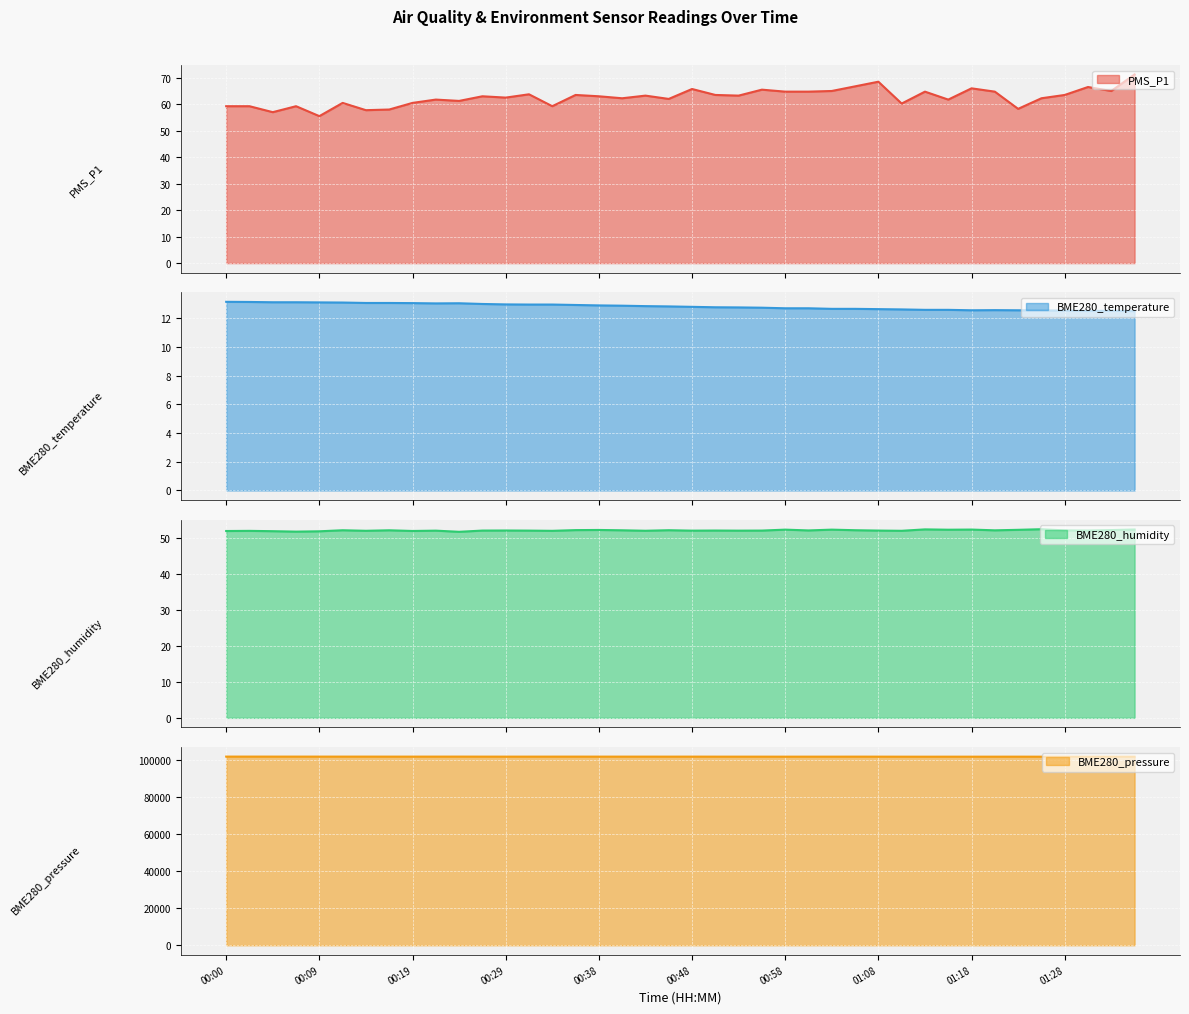

Reading left to right, extract all data points from this chart.

PMS_P1: 00:00=59.2	00:02=59.2	00:04=57.0	00:07=59.2	00:09=55.5	00:12=60.5	00:14=57.8	00:17=58.0	00:19=60.5	00:21=61.8	00:24=61.2	00:26=63.0	00:29=62.5	00:31=63.8	00:34=59.2	00:36=63.5	00:38=63.0	00:41=62.2	00:43=63.2	00:46=62.0	00:48=65.8	00:51=63.5	00:53=63.2	00:55=65.5	00:58=64.8	01:00=64.8	01:03=65.0	01:05=66.8	01:08=68.5	01:10=60.2	01:13=64.8	01:15=61.8	01:18=66.0	01:20=64.8	01:23=58.2	01:25=62.2	01:28=63.5	01:30=66.5	01:32=65.0	01:35=71.2
BME280_temperature: 00:00=13.2	00:02=13.2	00:04=13.1	00:07=13.1	00:09=13.1	00:12=13.1	00:14=13.1	00:17=13.1	00:19=13.1	00:21=13.1	00:24=13.1	00:26=13.0	00:29=13.0	00:31=13.0	00:34=13.0	00:36=12.9	00:38=12.9	00:41=12.9	00:43=12.9	00:46=12.8	00:48=12.8	00:51=12.8	00:53=12.8	00:55=12.8	00:58=12.7	01:00=12.7	01:03=12.7	01:05=12.7	01:08=12.7	01:10=12.6	01:13=12.6	01:15=12.6	01:18=12.6	01:20=12.6	01:23=12.6	01:25=12.6	01:28=12.6	01:30=12.5	01:32=12.5	01:35=12.5
BME280_humidity: 00:00=51.9	00:02=52.0	00:04=51.9	00:07=51.8	00:09=51.8	00:12=52.1	00:14=52.0	00:17=52.1	00:19=51.9	00:21=52.0	00:24=51.7	00:26=52.0	00:29=52.1	00:31=52.0	00:34=52.0	00:36=52.2	00:38=52.2	00:41=52.1	00:43=52.0	00:46=52.1	00:48=52.0	00:51=52.0	00:53=52.0	00:55=52.0	00:58=52.3	01:00=52.1	01:03=52.3	01:05=52.1	01:08=52.0	01:10=52.0	01:13=52.4	01:15=52.3	01:18=52.3	01:20=52.1	01:23=52.2	01:25=52.4	01:28=52.1	01:30=52.0	01:32=52.2	01:35=52.3
BME280_pressure: 00:00=101800.9	00:02=101800.9	00:04=101795.6	00:07=101793.0	00:09=101795.7	00:12=101791.2	00:14=101794.8	00:17=101789.5	00:19=101789.5	00:21=101792.2	00:24=101798.3	00:26=101787.8	00:29=101779.9	00:31=101783.4	00:34=101788.7	00:36=101792.2	00:38=101784.3	00:41=101782.6	00:43=101785.3	00:46=101780.9	00:48=101786.2	00:51=101775.7	00:53=101775.7	00:55=101774.8	00:58=101766.0	01:00=101773.1	01:03=101769.6	01:05=101780.1	01:08=101771.3	01:10=101759.9	01:13=101752.9	01:15=101760.8	01:18=101758.2	01:20=101761.7	01:23=101768.8	01:25=101753.8	01:28=101754.7	01:30=101752.1	01:32=101757.3	01:35=101748.6